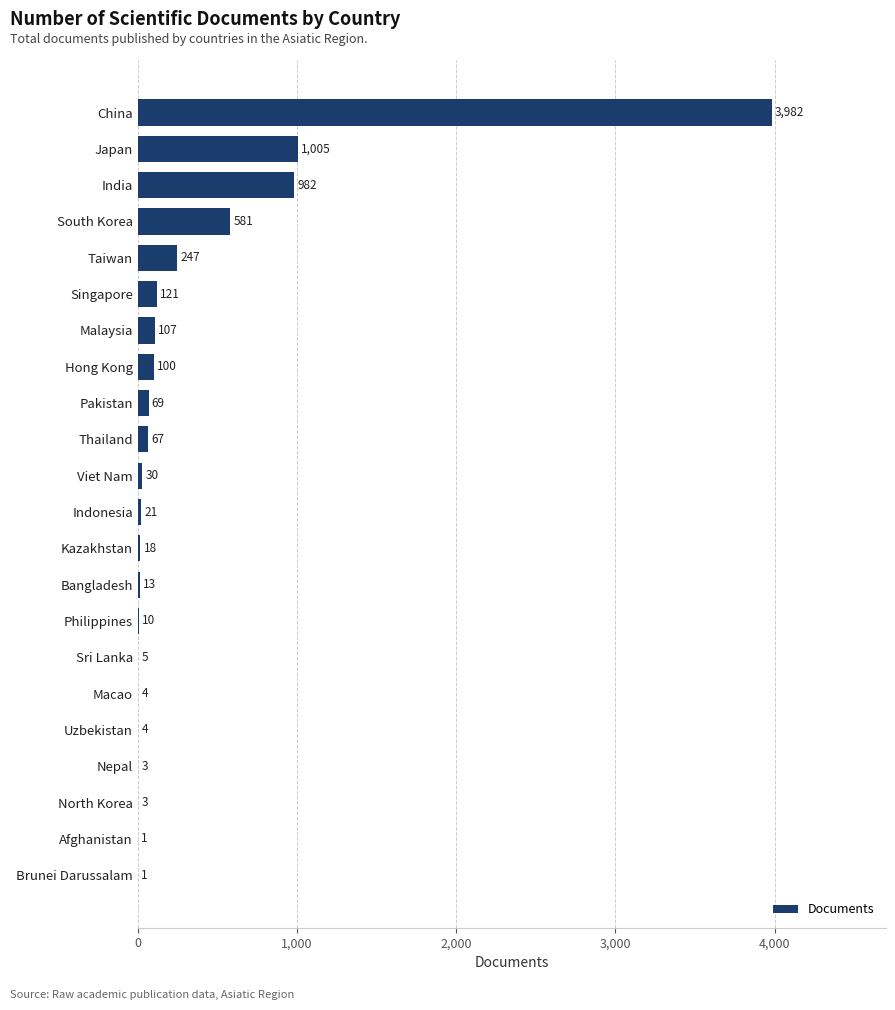

How many distinct data groups are displayed?

1